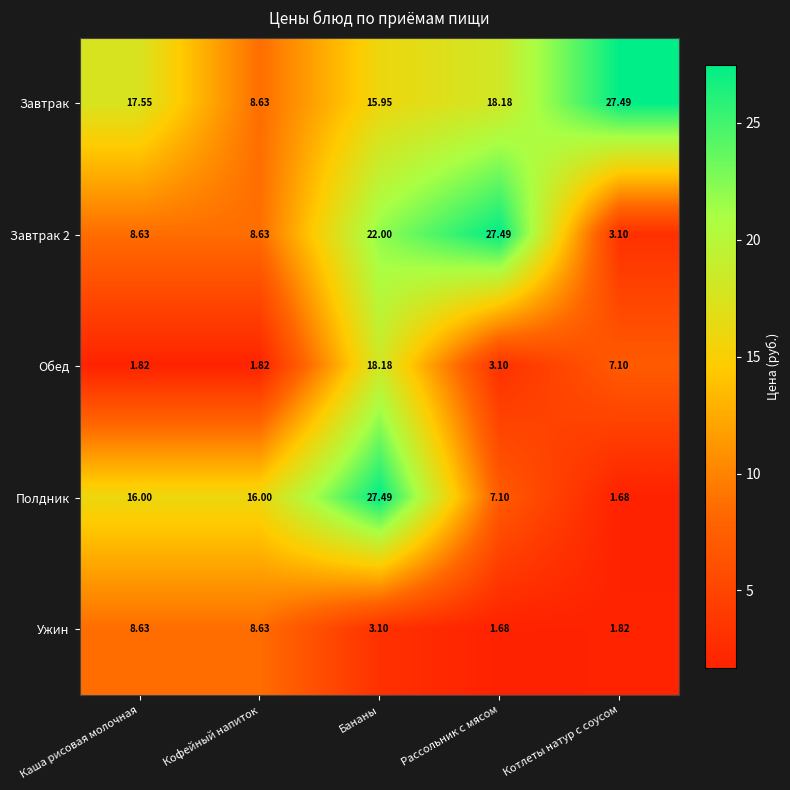

Where does the Обед series first go above 3?

Бананы